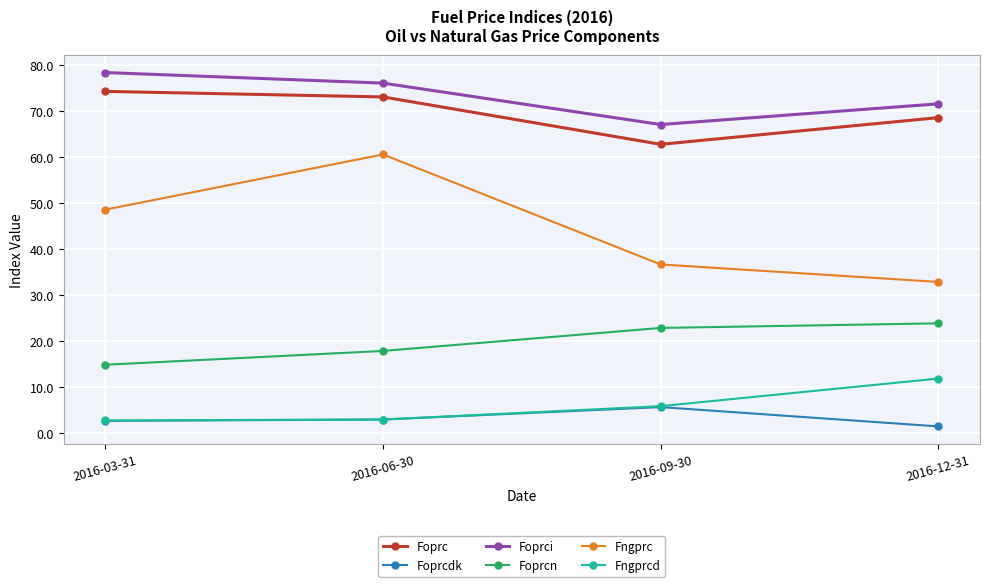

The Foprc series shows 104.9 at 2016-12-31. True or false?

False